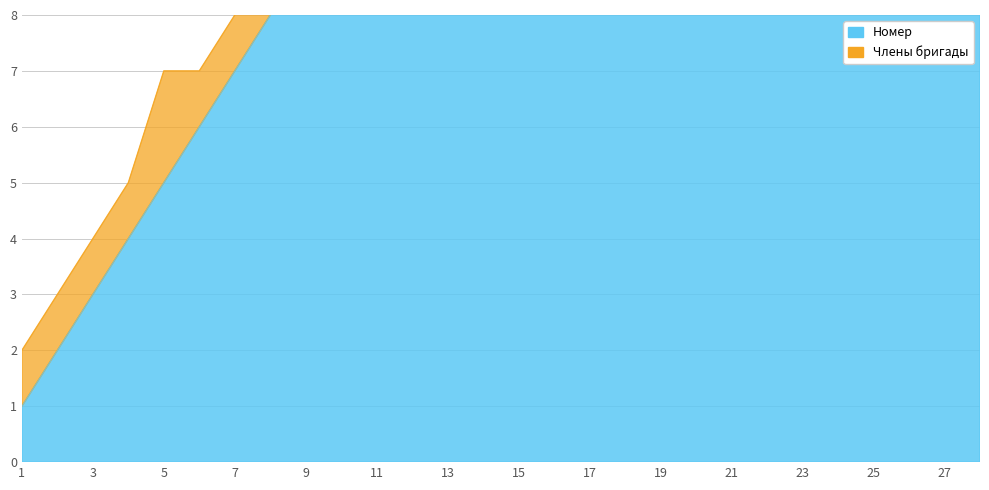

Rank the categories by value from highest to lowest.

28, 27, 26, 25, 24, 23, 22, 21, 20, 19, 18, 17, 16, 15, 14, 13, 12, 11, 10, 9, 8, 7, 6, 5, 4, 3, 2, 1